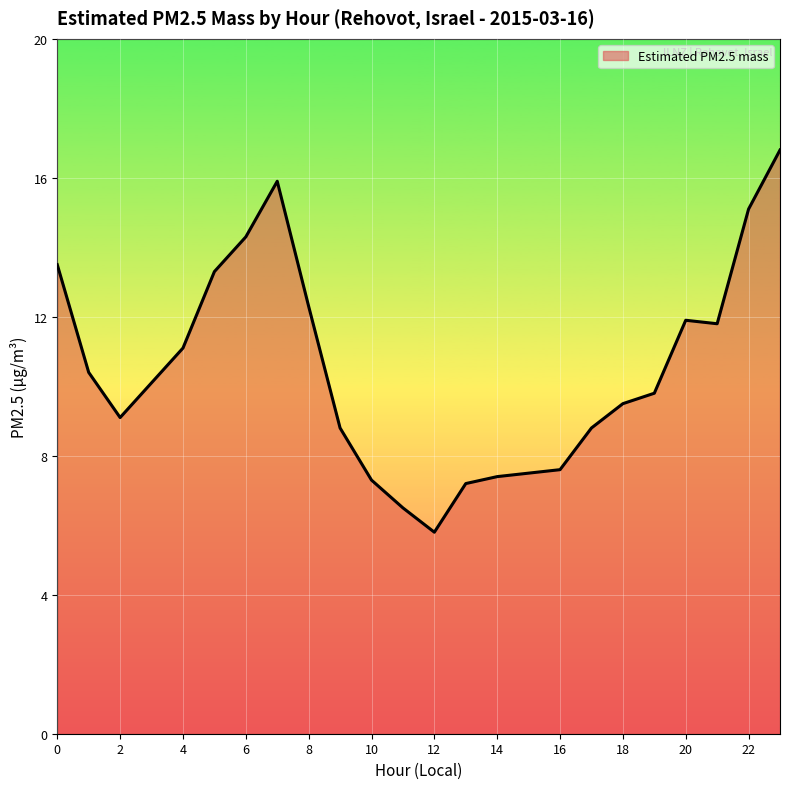

How many lines are shown in the chart?

1